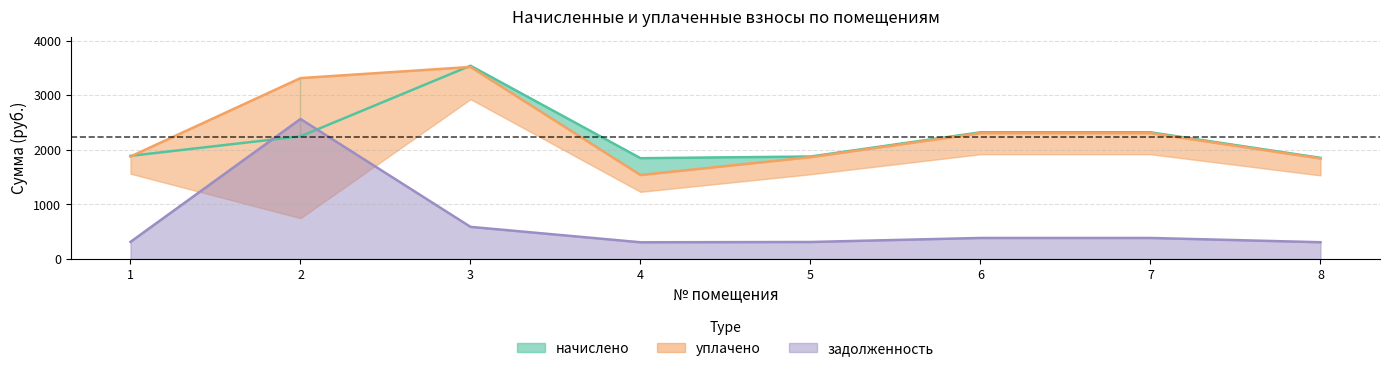

How many lines are shown in the chart?

3